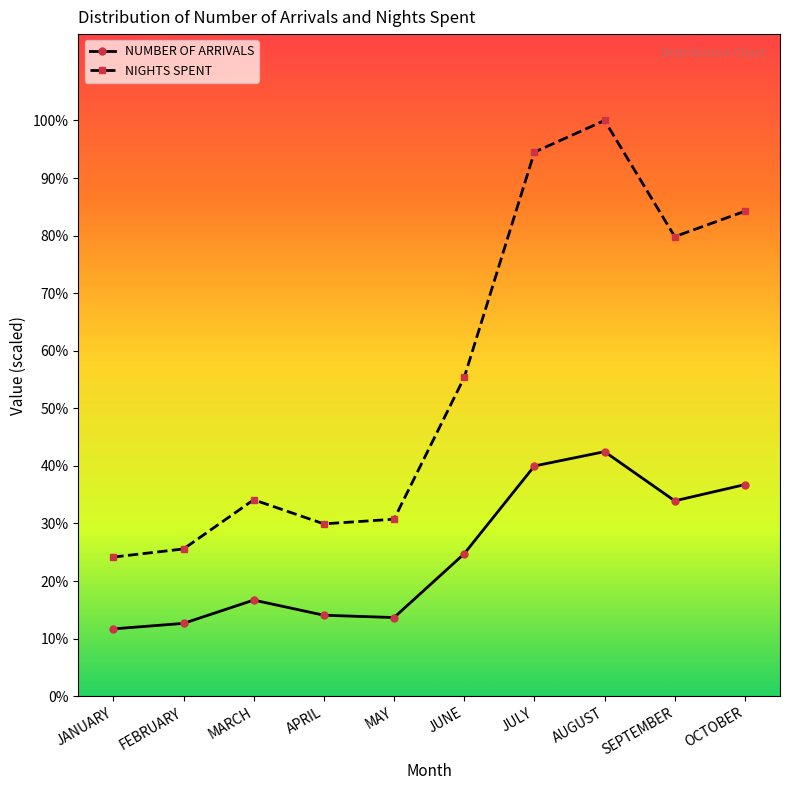

What are all the series names shown in the legend?

NUMBER OF ARRIVALS, NIGHTS SPENT